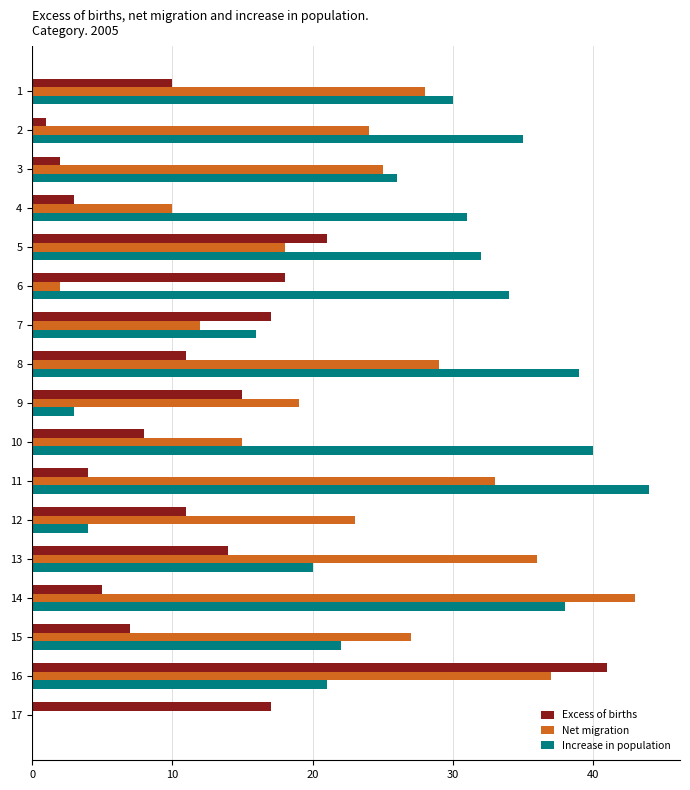

What is the approximate value of Increase in population at 9?

3